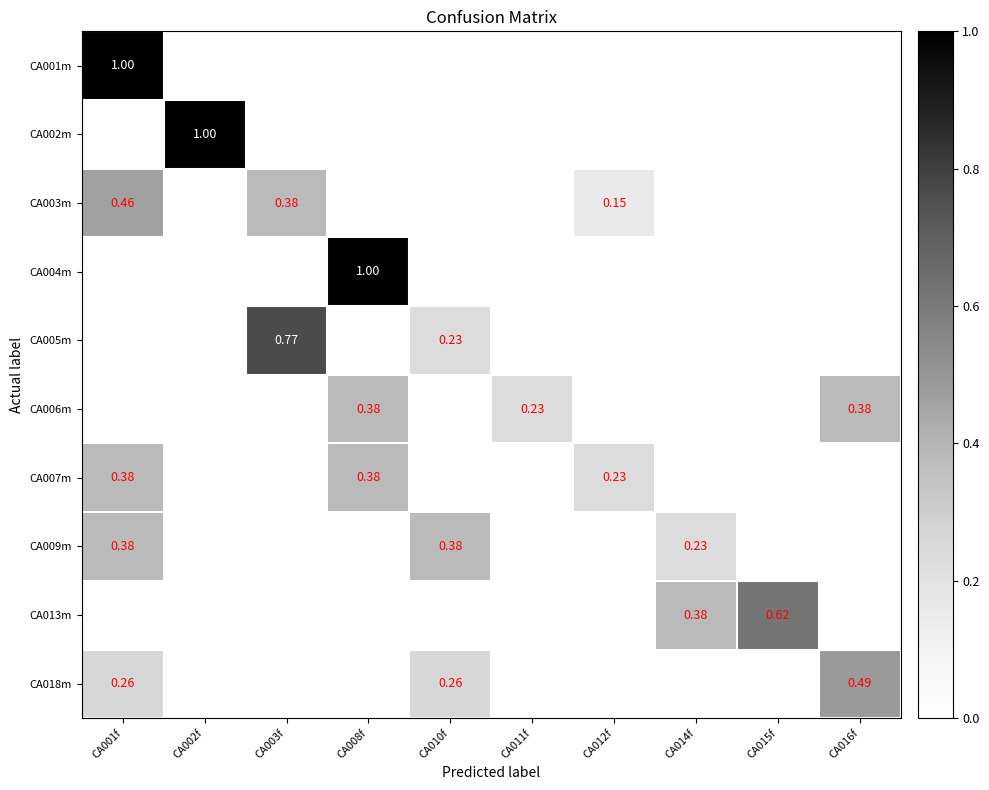

What is the greatest value displayed?

1.0